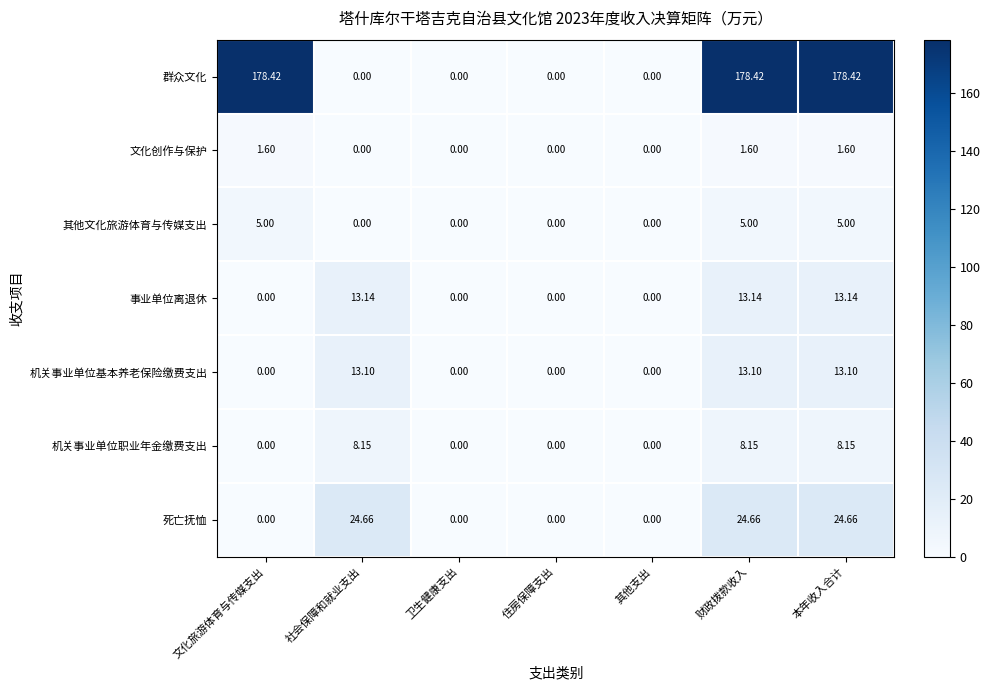

What is the spread (max minus min) of values at 文化旅游体育与传媒支出?

178.4